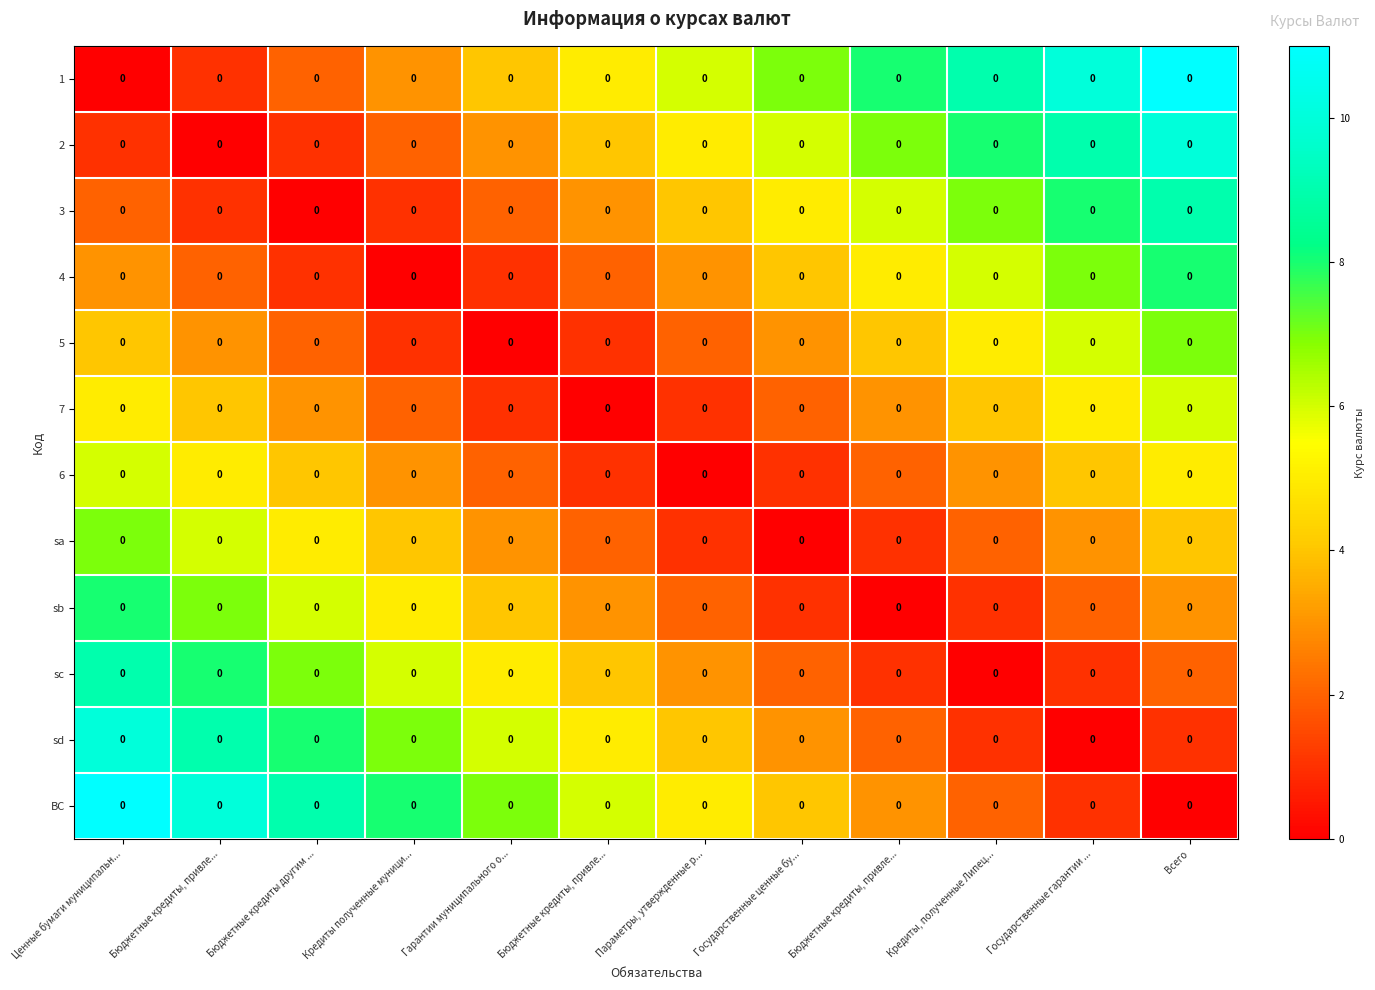

How many values in the 7 series are below 3?

5